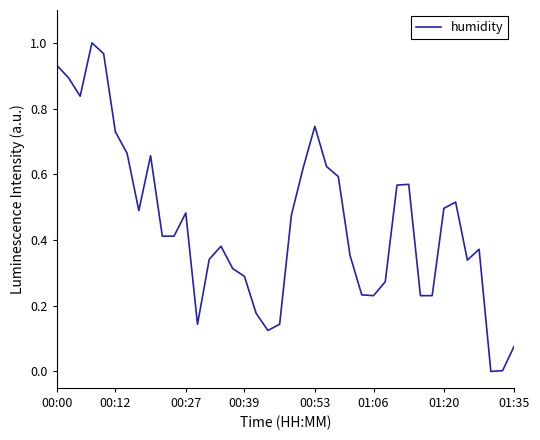

Reading left to right, what are all the values shown in this chart?

0.9	0.9	0.8	1.0	1.0	0.7	0.7	0.5	0.7	0.4	0.4	0.5	0.1	0.3	0.4	0.3	0.3	0.2	0.1	0.1	0.5	0.6	0.7	0.6	0.6	0.4	0.2	0.2	0.3	0.6	0.6	0.2	0.2	0.5	0.5	0.3	0.4	0.0	0.0	0.1